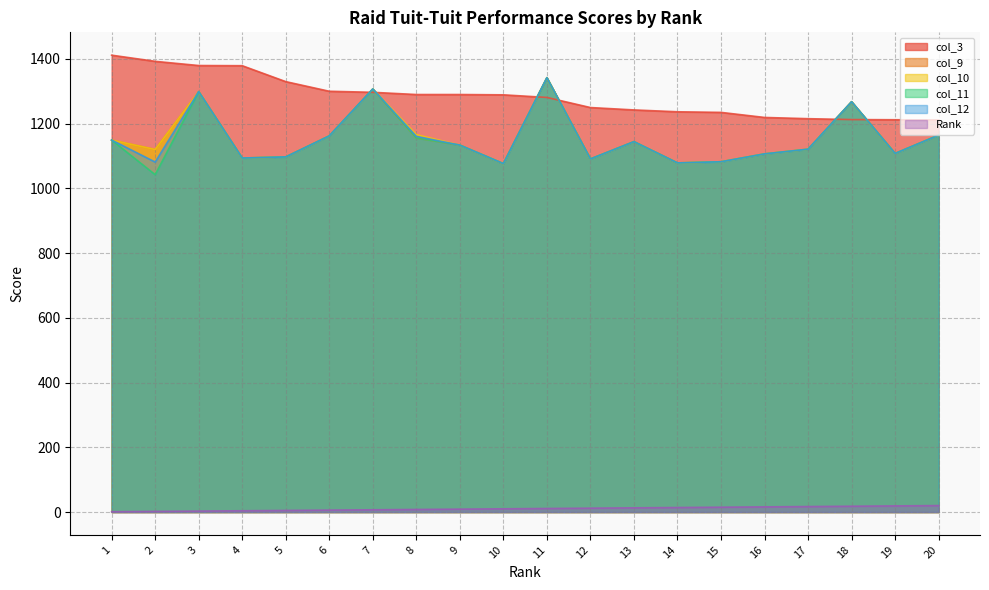

Does the chart display data point markers on the line(s)?

No